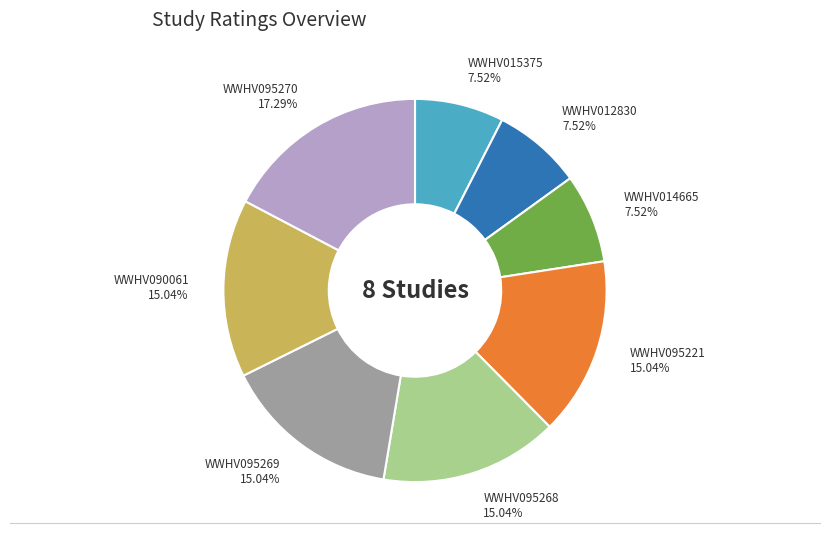

What percentage do WWHV015375 and WWHV095268 together represent?

22.6%